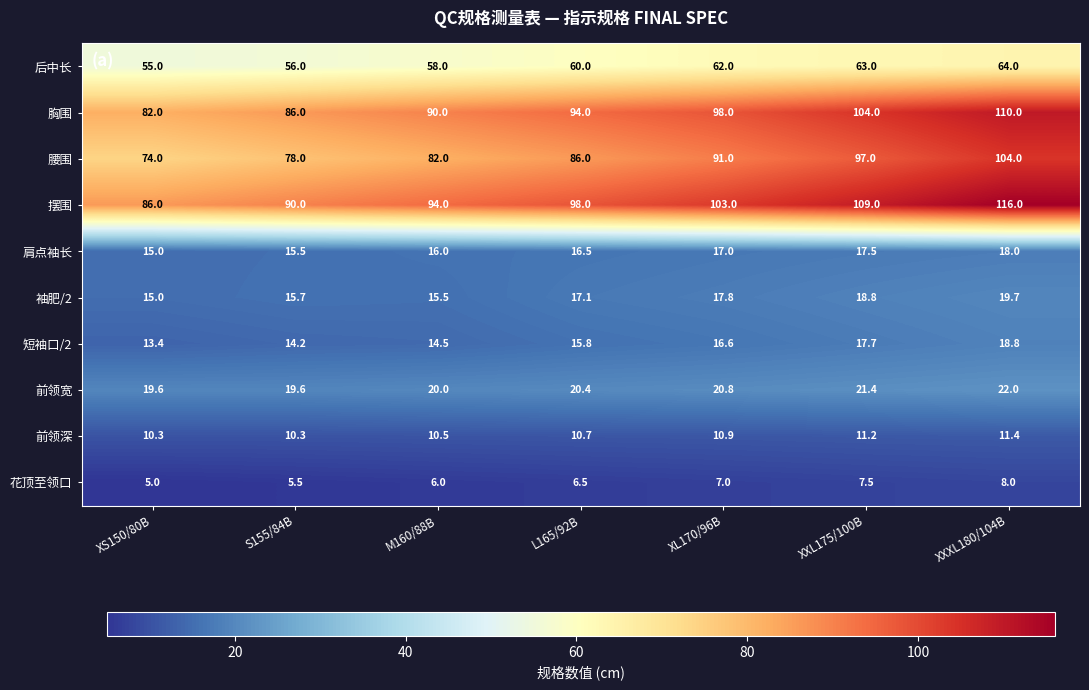

True or false: 后中长 has a value of 38.6 at L165/92B.

False